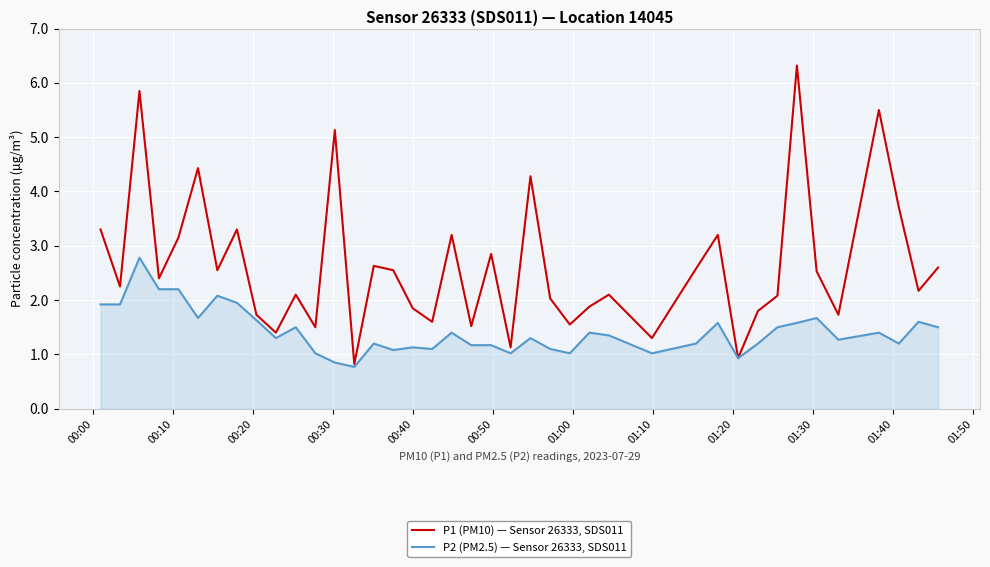

What is the minimum value for P2 (PM2.5) — Sensor 26333, SDS011?

0.8